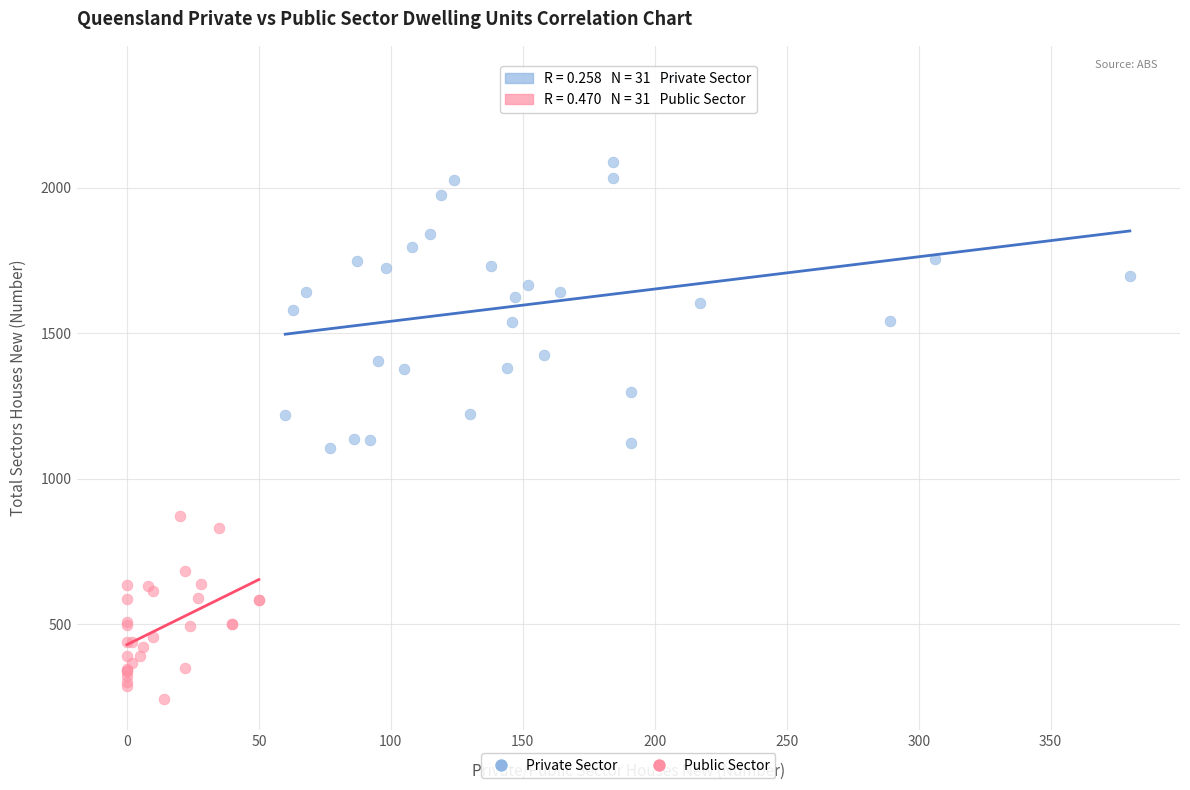

Which series reaches the minimum Y coordinate?

Public Sector